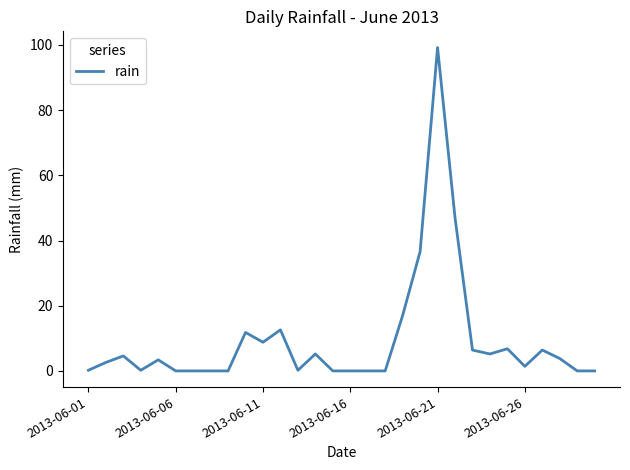

What is the difference between the maximum and minimum values?

99.2